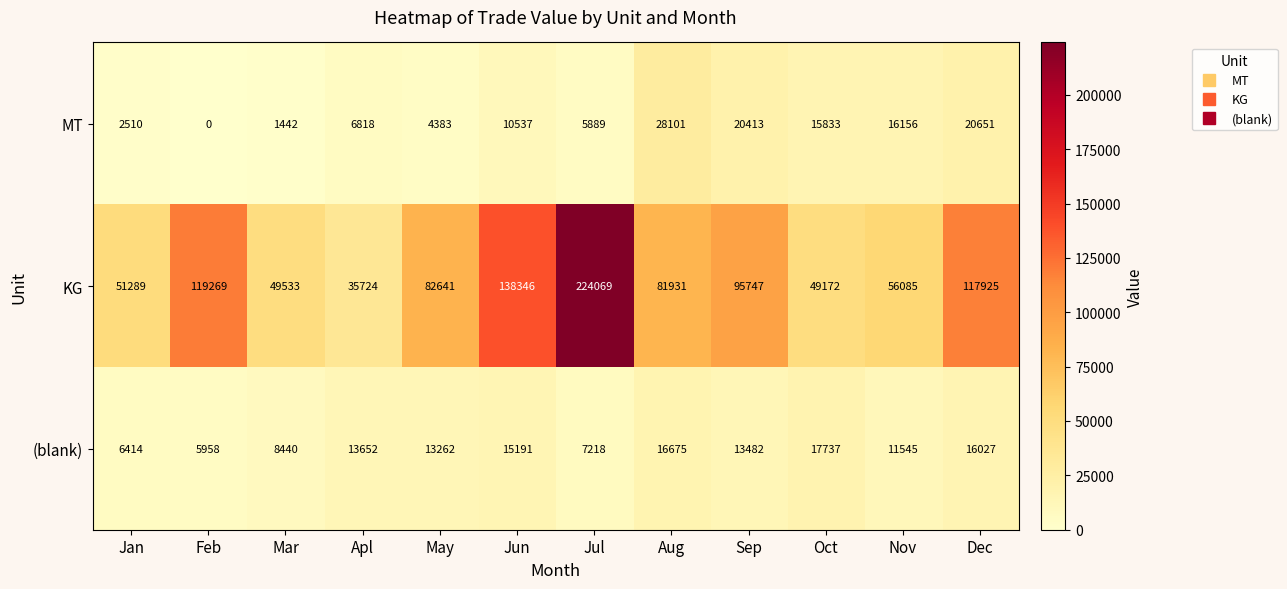

What is the average value of the KG series?

91811